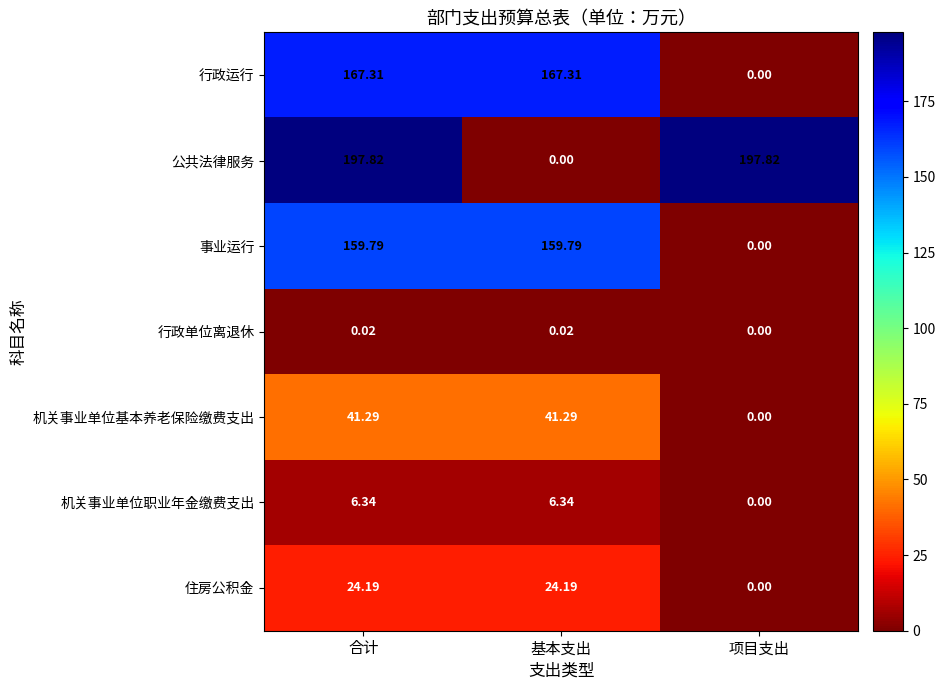

Is the value of 住房公积金 at 合计 greater than the value of 机关事业单位职业年金缴费支出 at 合计?

Yes